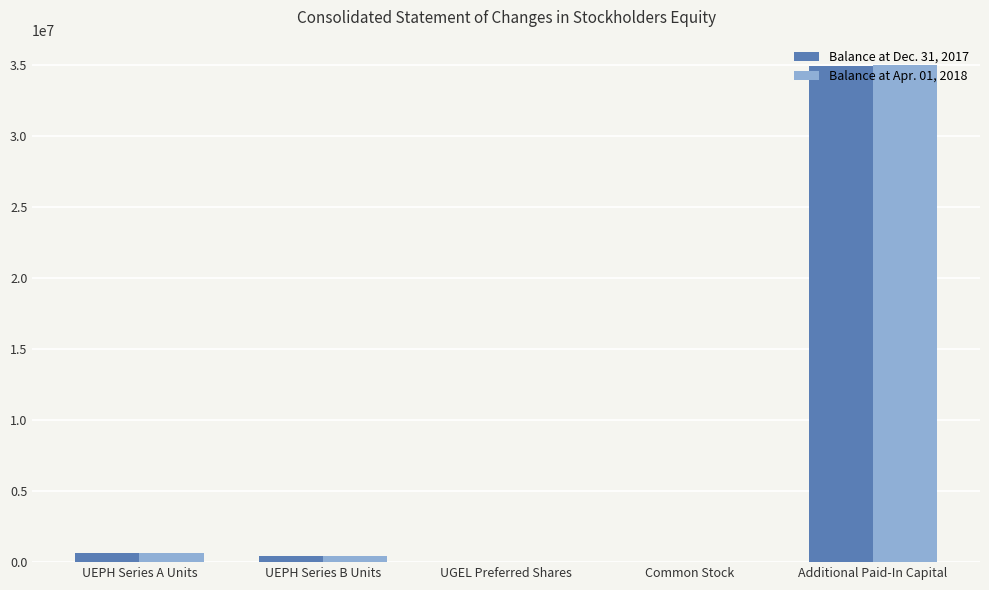

Which label corresponds to the largest value in the chart?

Additional Paid-In Capital